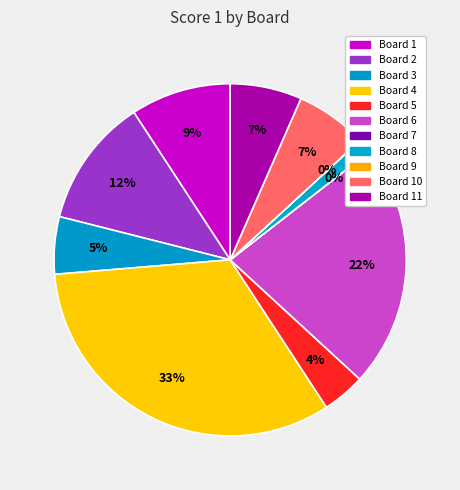

Is there any slice that represents more than half of the pie?

No